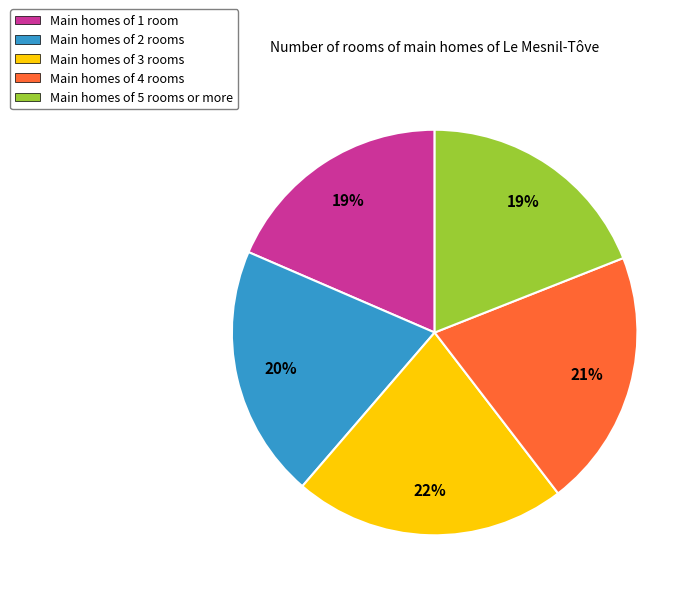

Does any single category account for the majority?

No